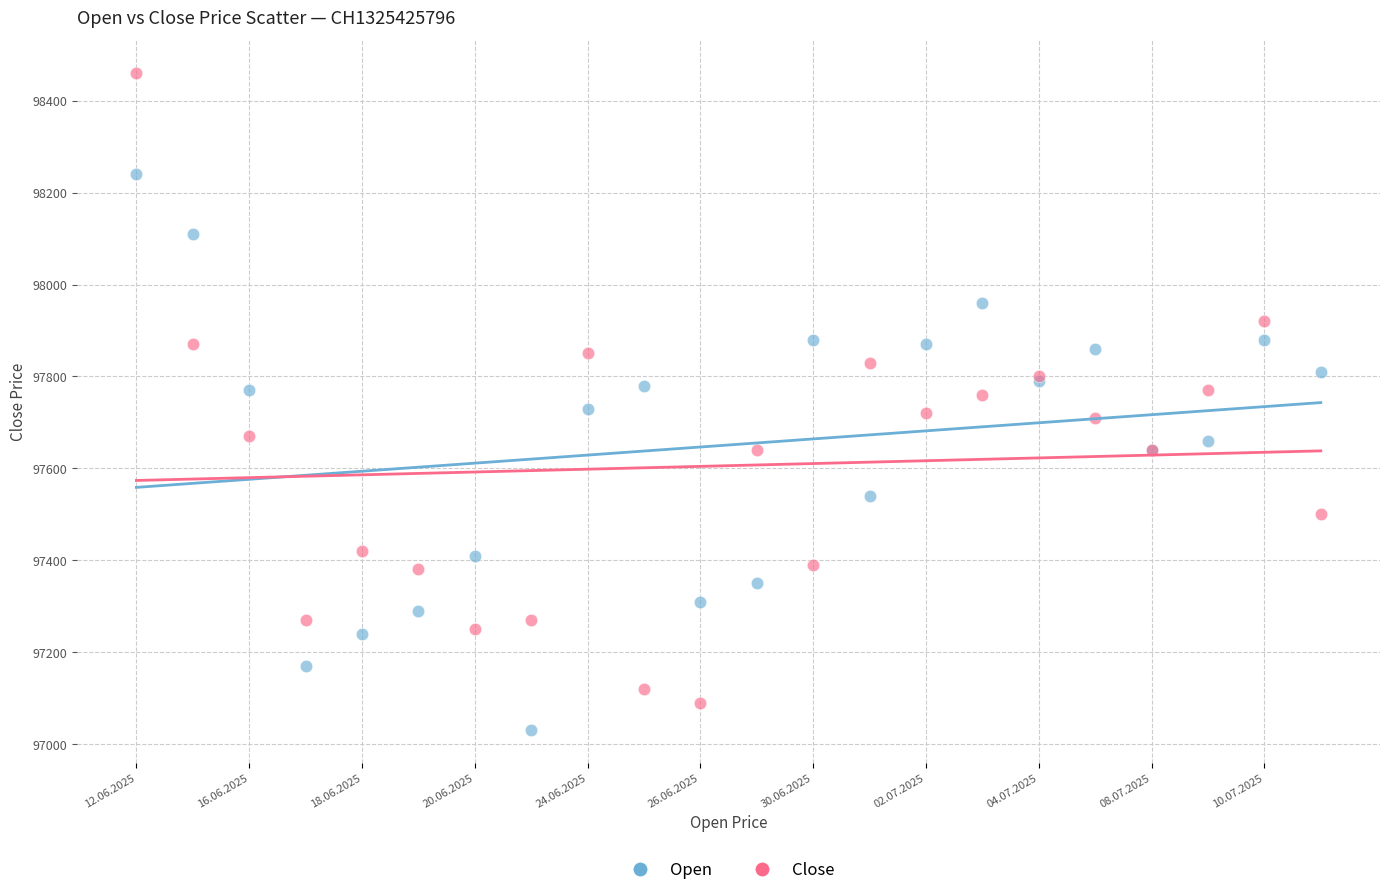

Which series reaches the minimum Y coordinate?

Open